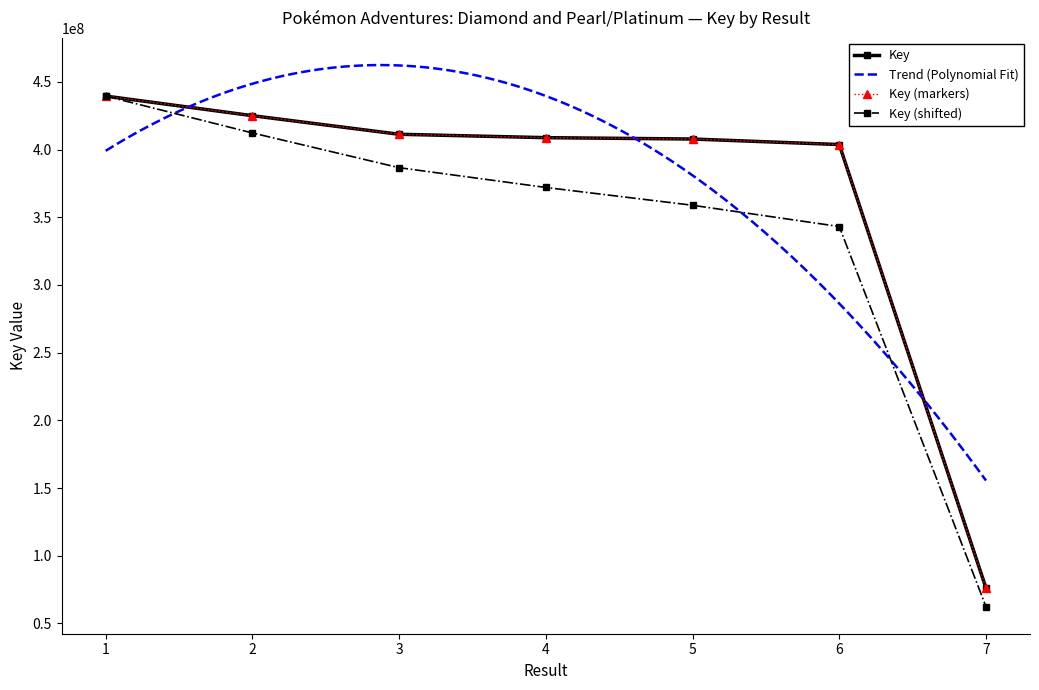

Which label corresponds to the smallest value in the chart?

7